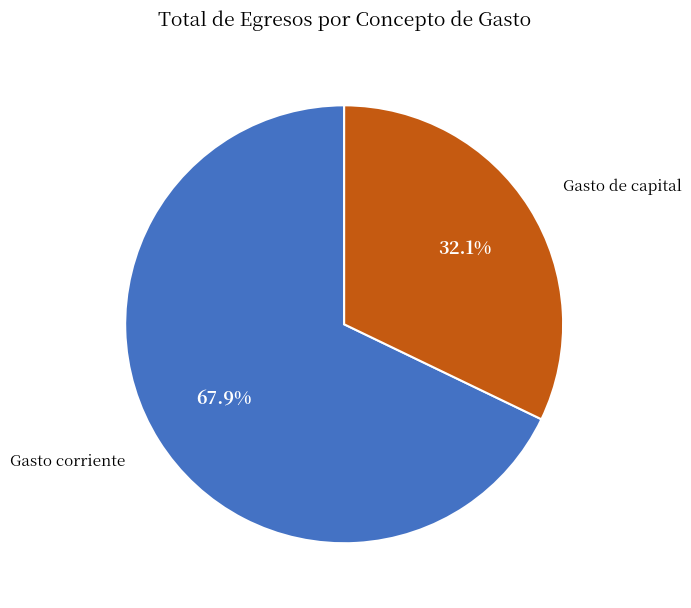

To the nearest percent, what is the difference between the largest and smallest slice percentages?

36%